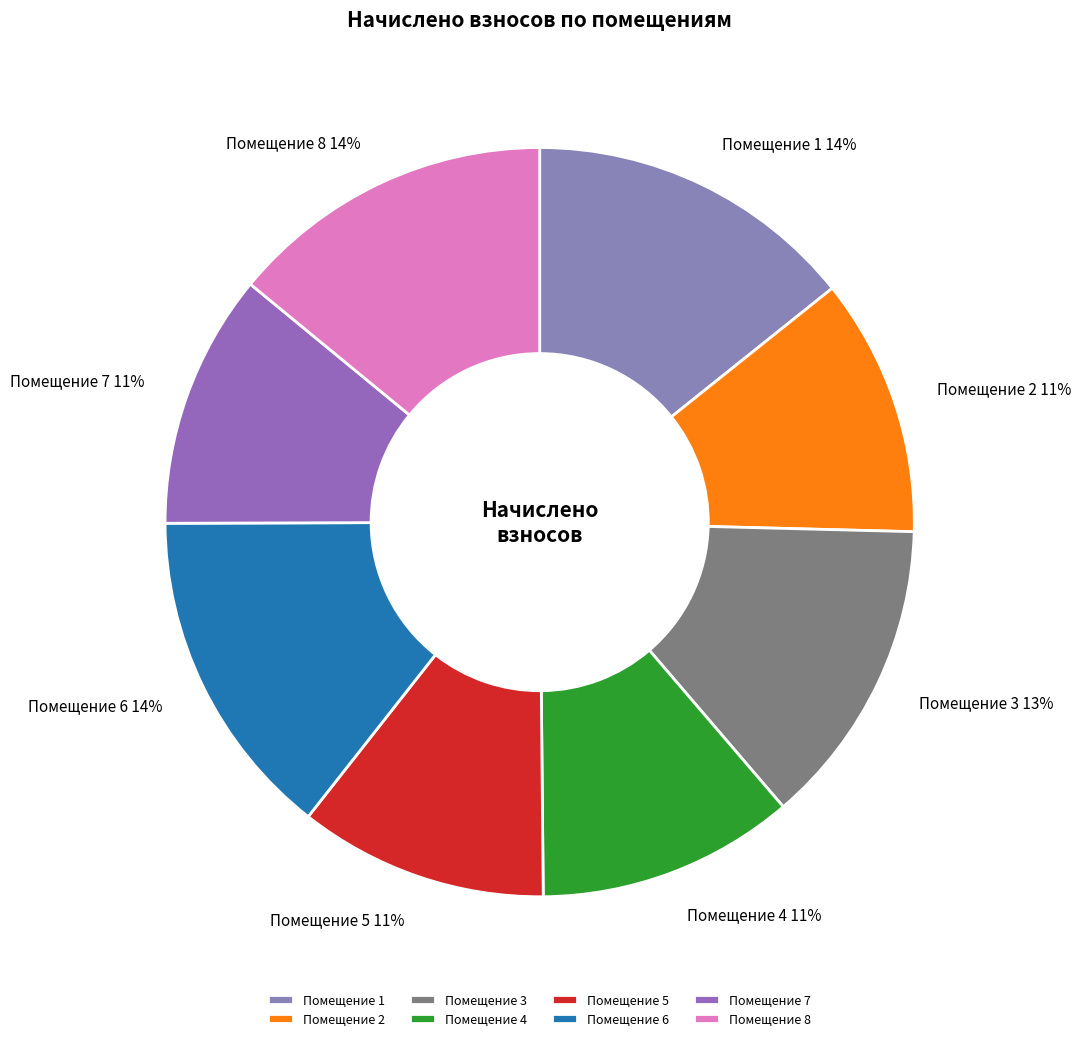

Is it true that Помещение 7 is 1% of the pie?

False